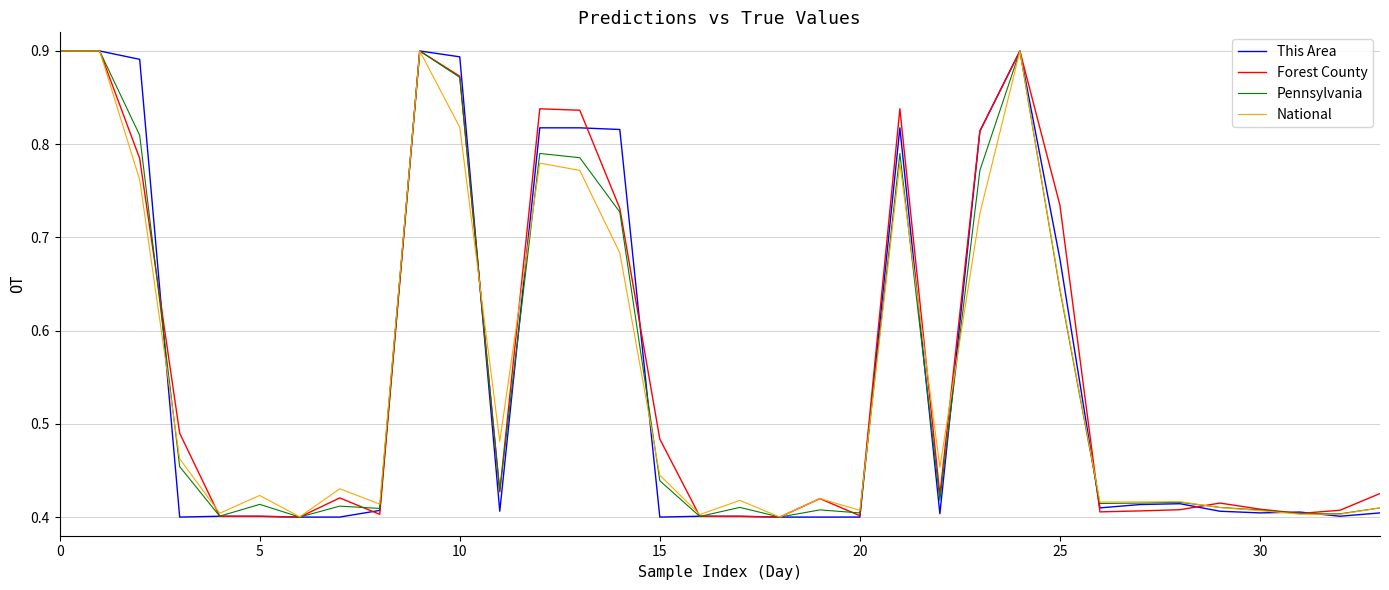

Which series has the largest total across all categories?

Forest County